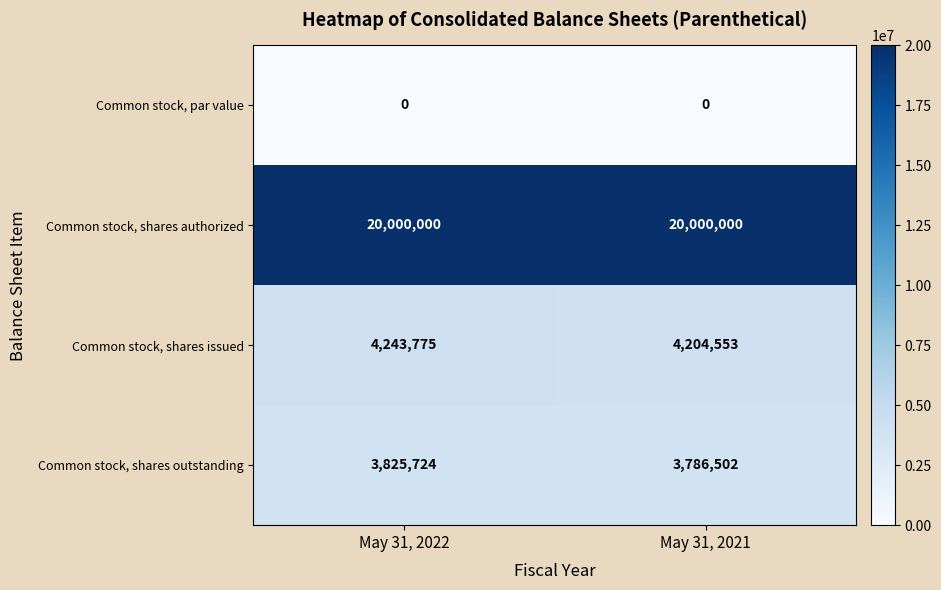

What is the sum of all Common stock, shares outstanding values?

7612226